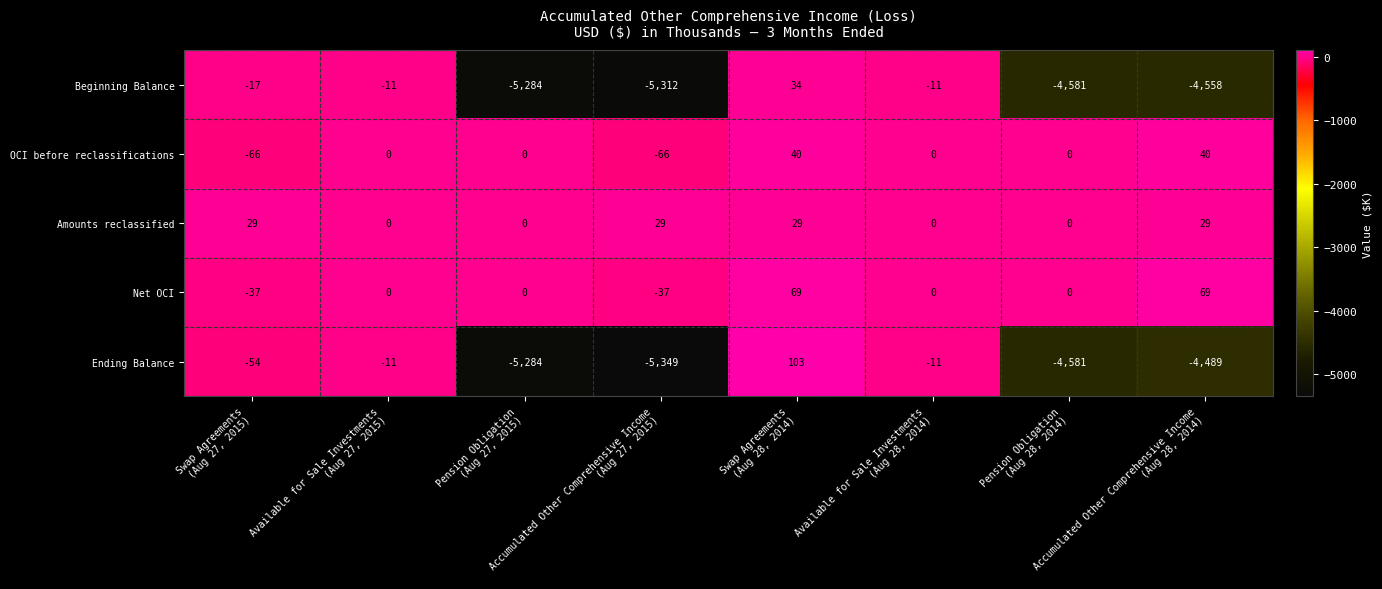

How many series are shown in this chart?

5